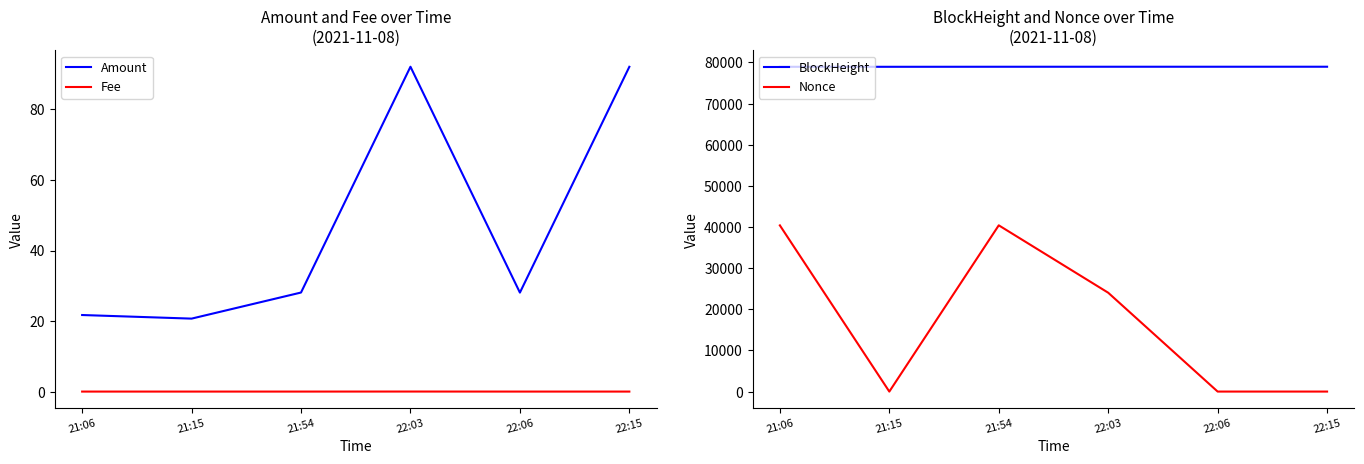

Which category has the highest value across all series?

22:15